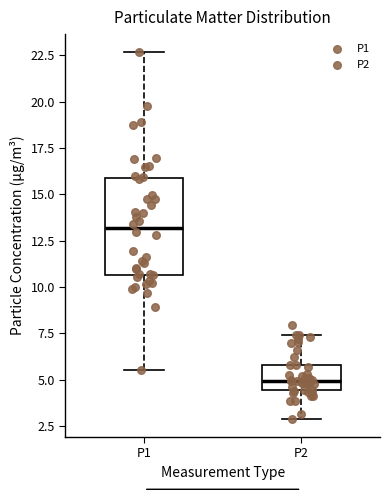

Which box has the highest median line?

P1